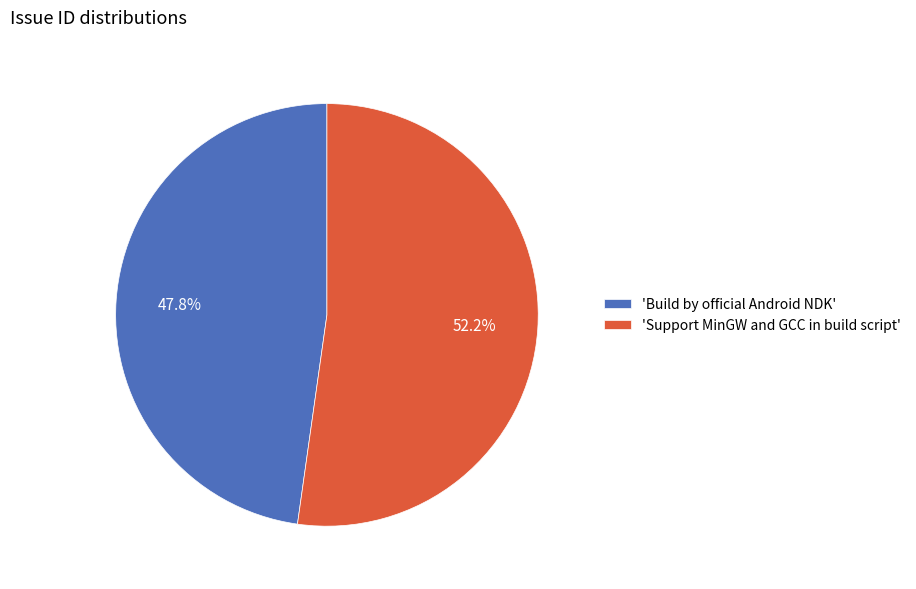

Does any single category account for the majority?

Yes